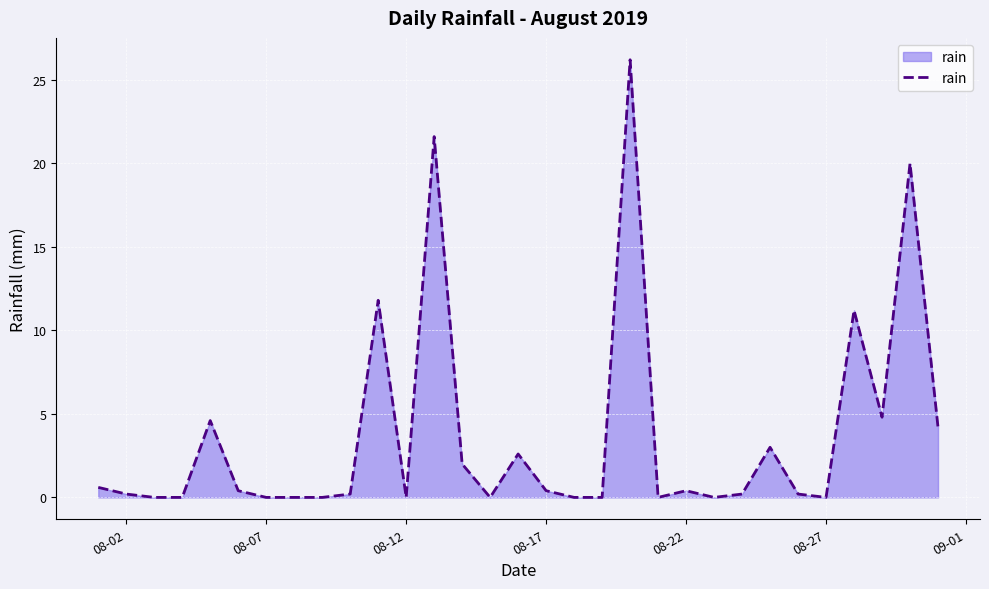

What is the maximum value shown in the chart?

26.2